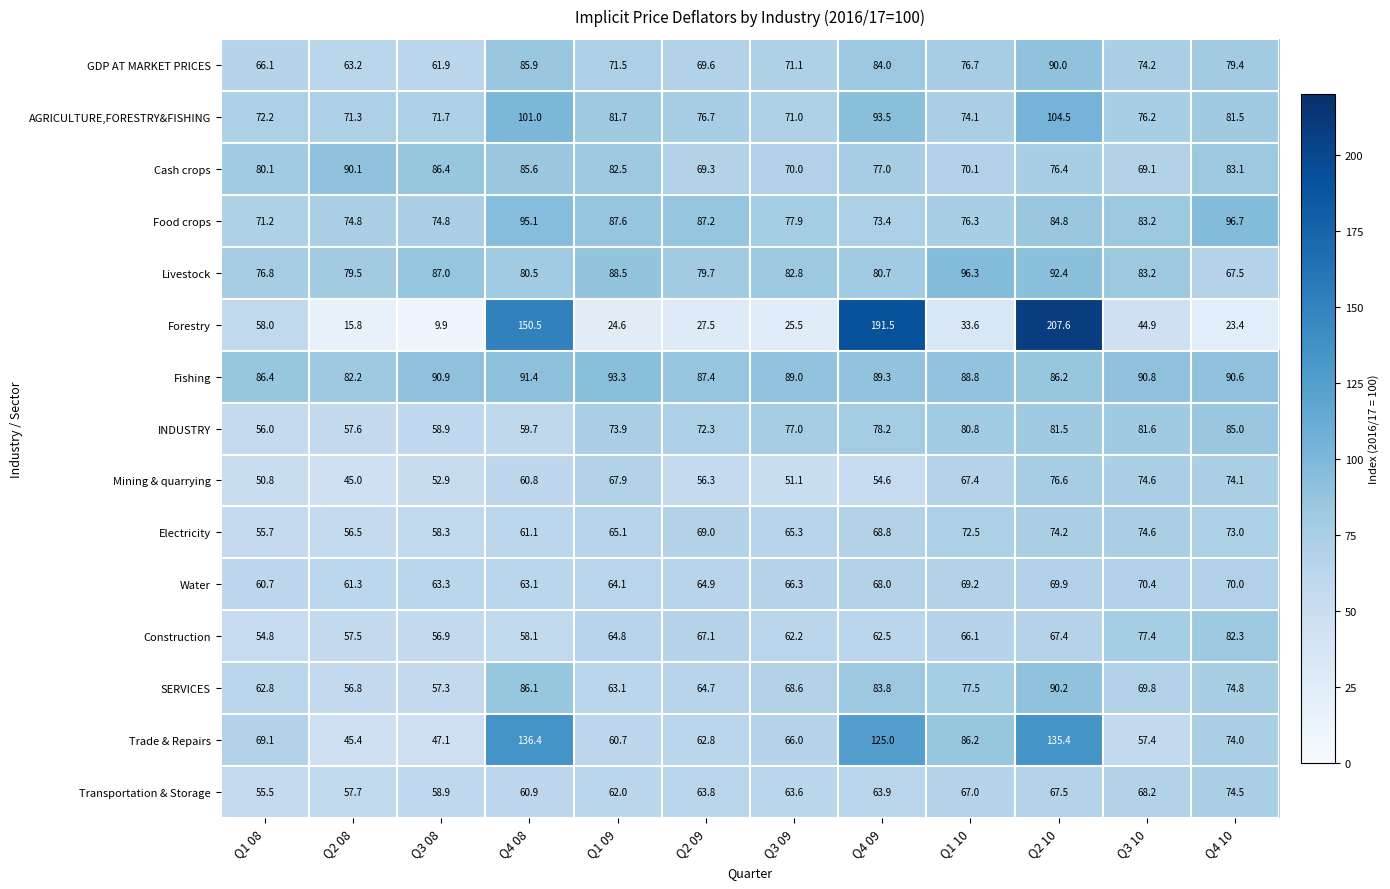

What is the difference between the Trade & Repairs values at Q1 08 and Q4 08?

67.3